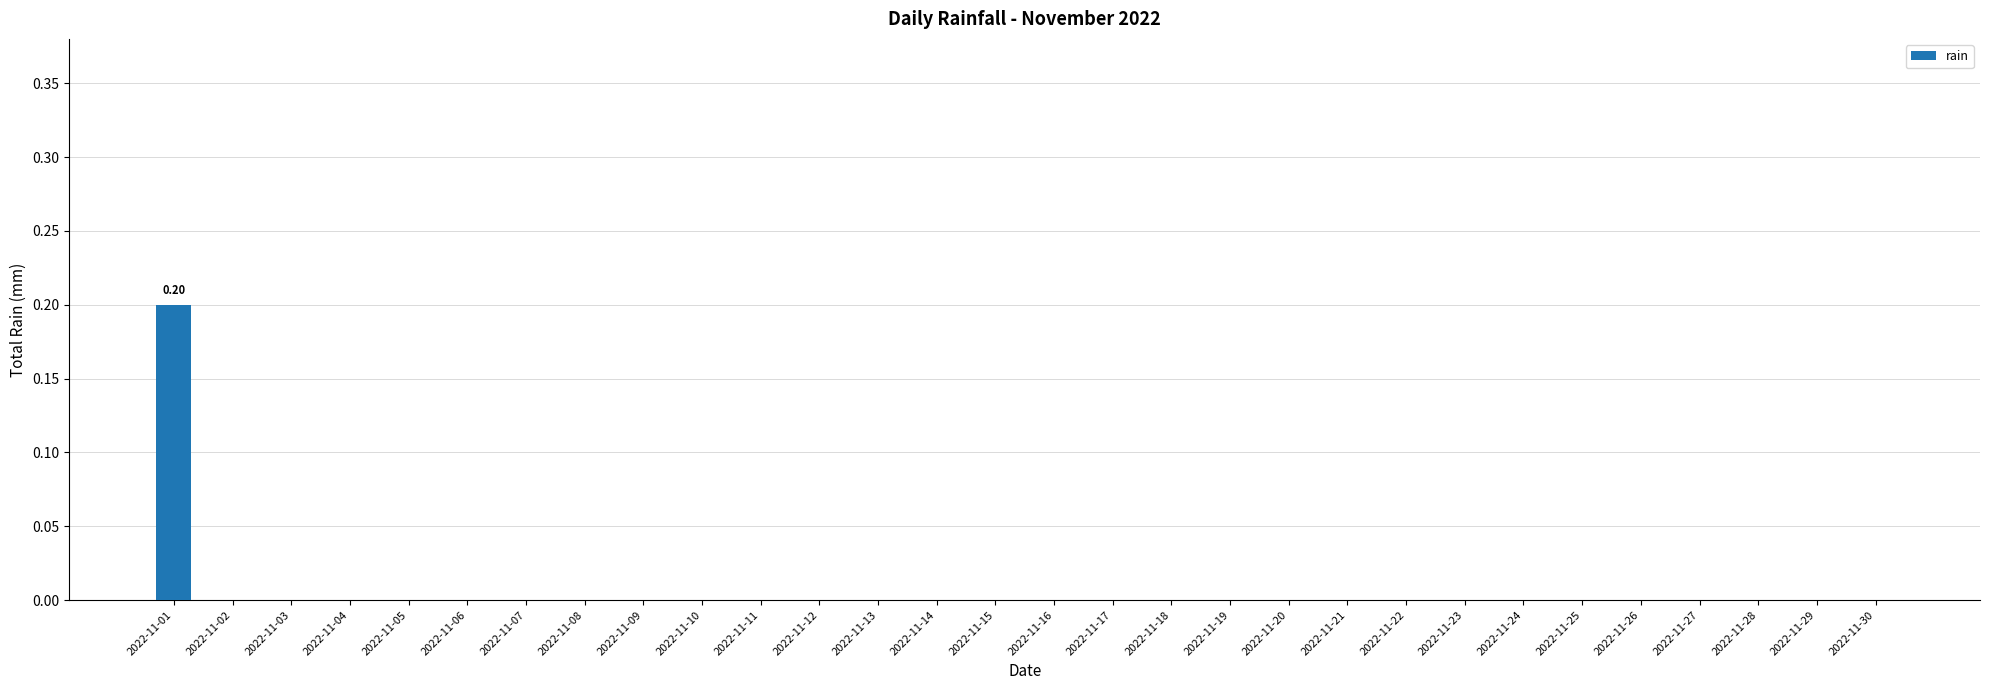

Reading left to right, what are all the values shown in this chart?

0.2	0.0	0.0	0.0	0.0	0.0	0.0	0.0	0.0	0.0	0.0	0.0	0.0	0.0	0.0	0.0	0.0	0.0	0.0	0.0	0.0	0.0	0.0	0.0	0.0	0.0	0.0	0.0	0.0	0.0